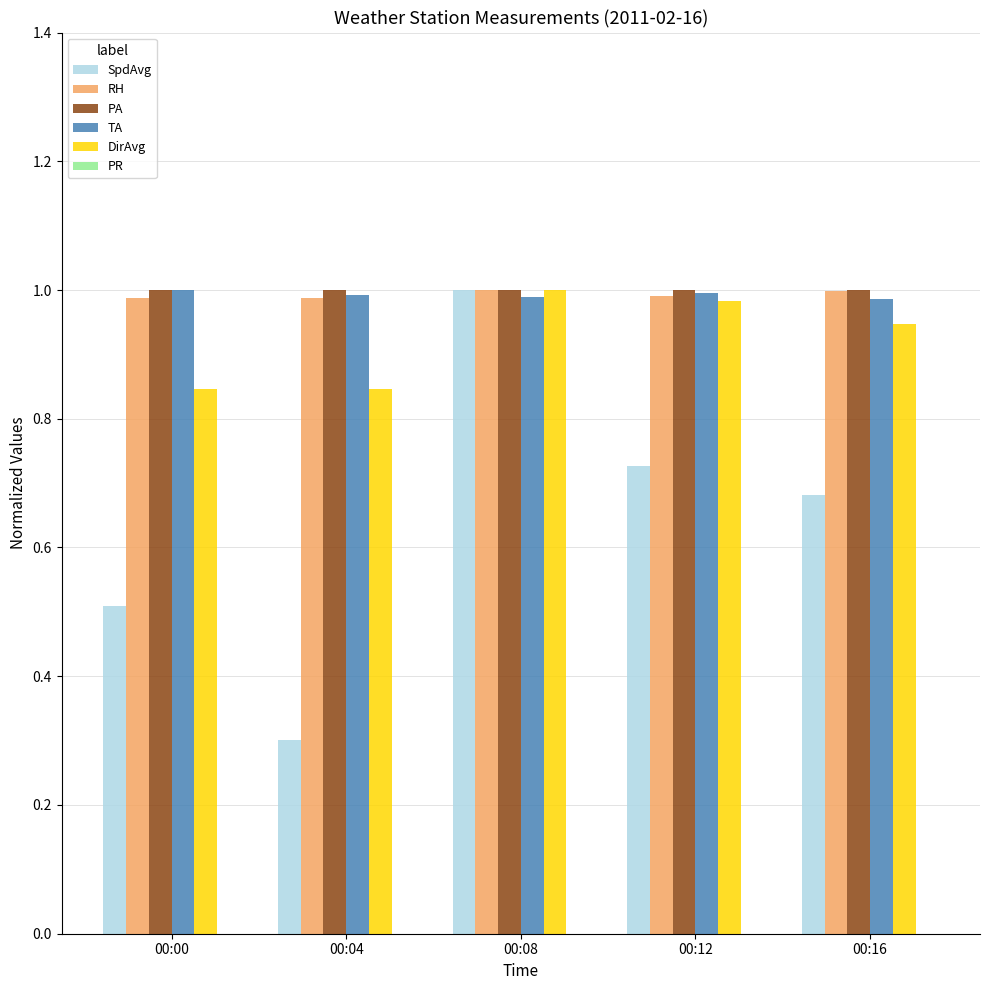

Which series has the largest range (max minus min)?

SpdAvg